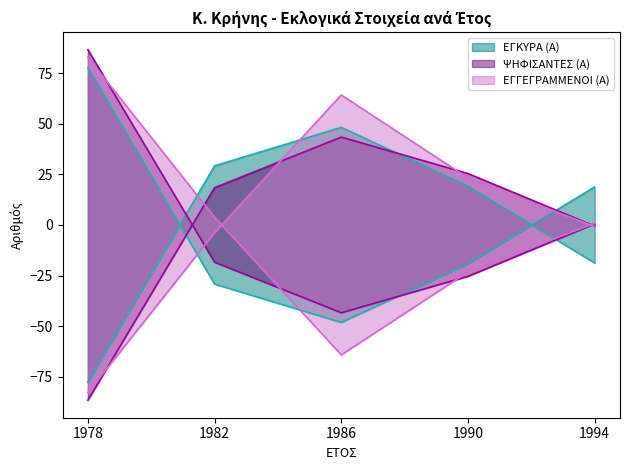

Reading right to left, list all the values displayed in this chart.

ΕΓΓΕΓΡΑΜΜΕΝΟΙ (Α): 1994=-0.8	1990=23.2	1986=64.2	1982=-3.8	1978=-82.8
ΨΗΦΙΣΑΝΤΕΣ (Α): 1994=-0.6	1990=25.4	1986=43.4	1982=18.4	1978=-86.6
ΕΓΚΥΡΑ (Α): 1994=-18.8	1990=19.2	1986=48.2	1982=29.2	1978=-77.8